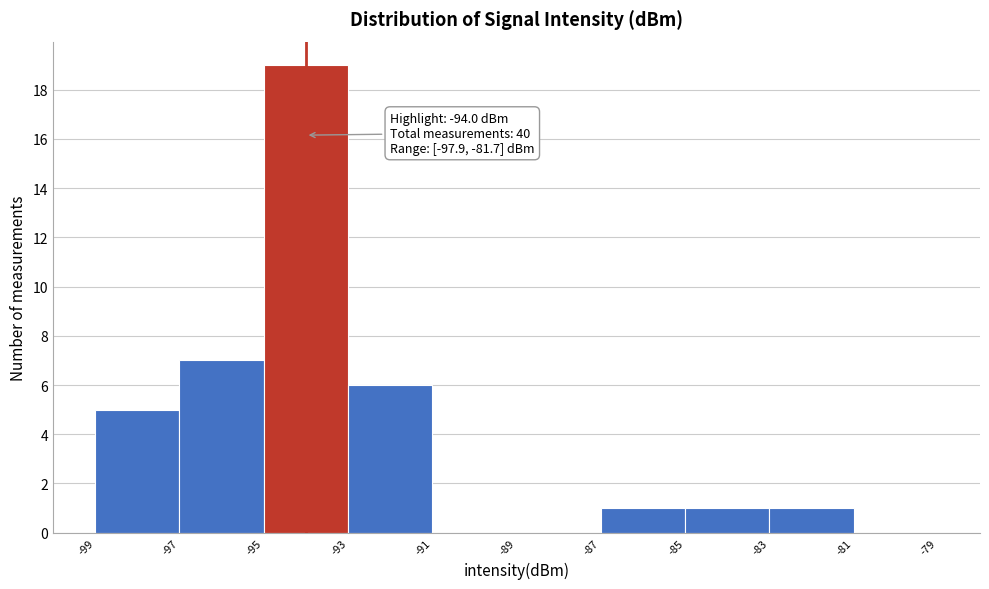

Which range on the x-axis has the tallest bar?

-95 to -93